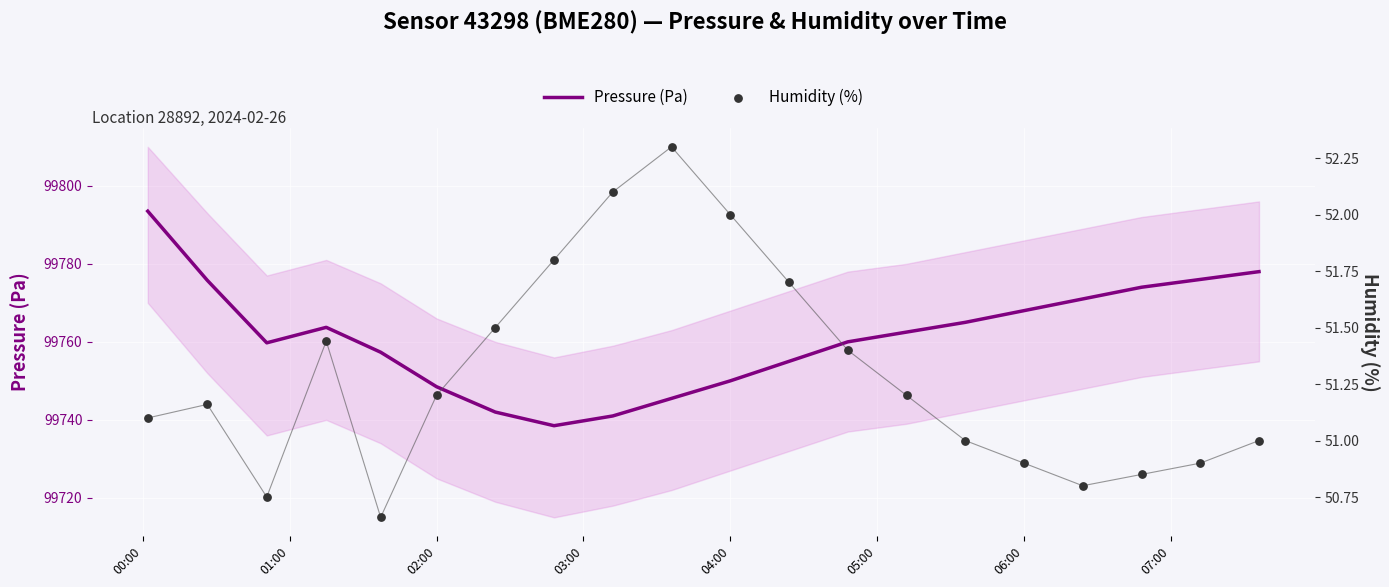

Is it true that Pressure (Pa) equals 99748.5 at 02:00?

True